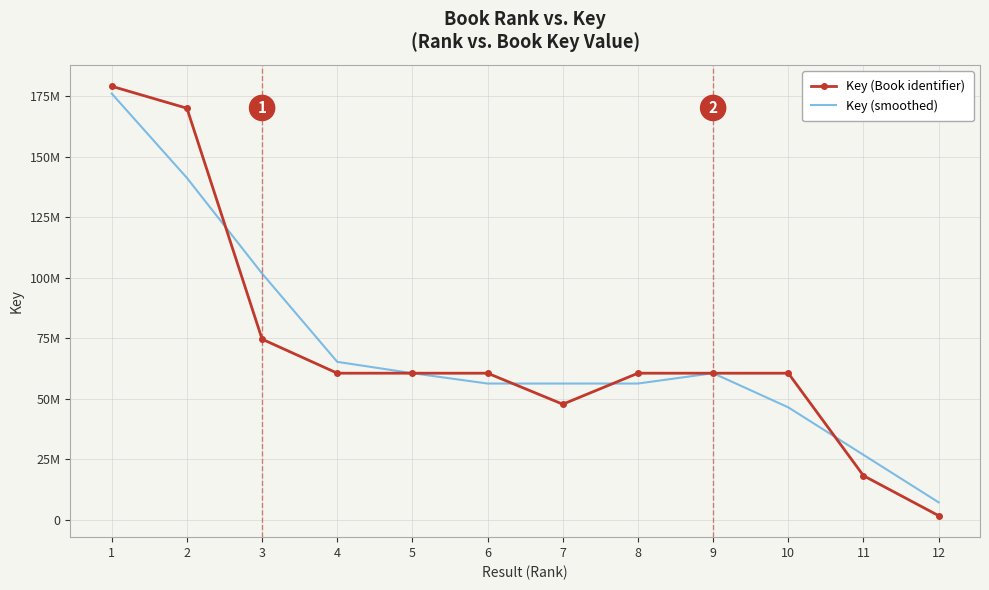

What is the total value across all series at 11?

45055528